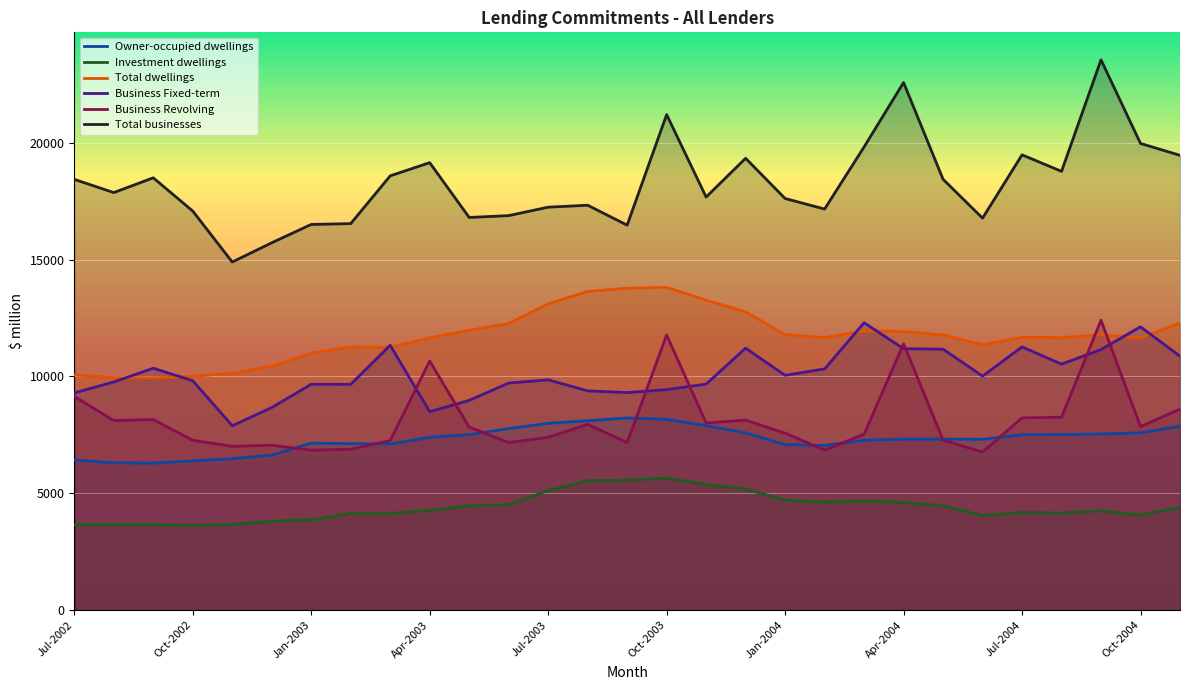

True or false: Total businesses and Investment dwellings intersect in this chart.

False